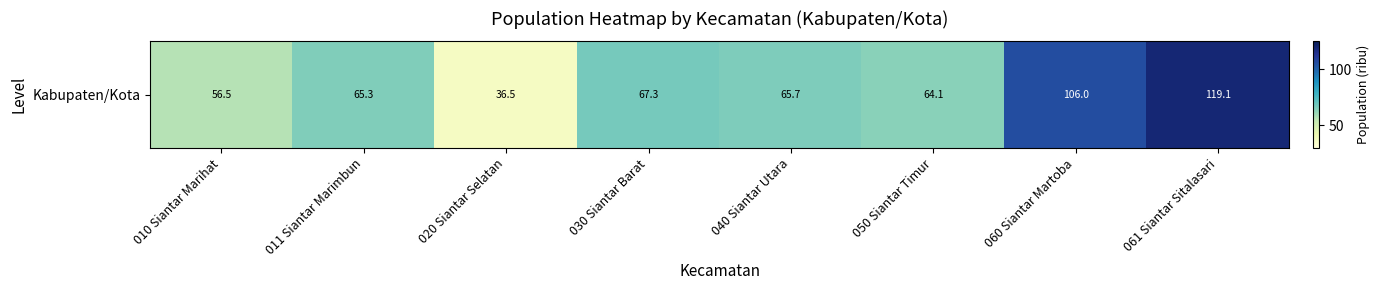

Where does the data first go above 65?

011 Siantar Marimbun